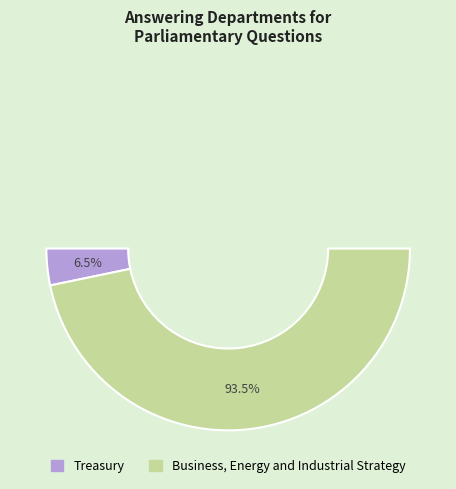

How many segments does this pie chart have?

2